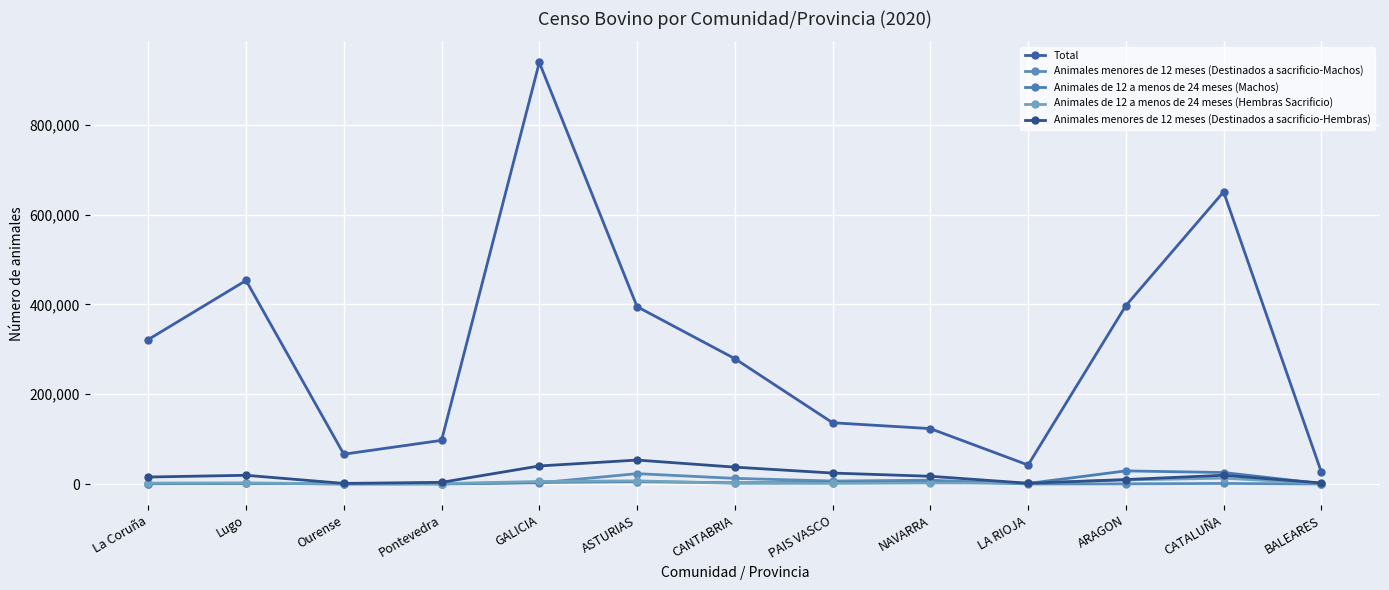

List the series in order of their peak value, highest first.

Total, Animales menores de 12 meses (Destinados a sacrificio-Hembras), Animales de 12 a menos de 24 meses (Machos), Animales menores de 12 meses (Destinados a sacrificio-Machos), Animales de 12 a menos de 24 meses (Hembras Sacrificio)